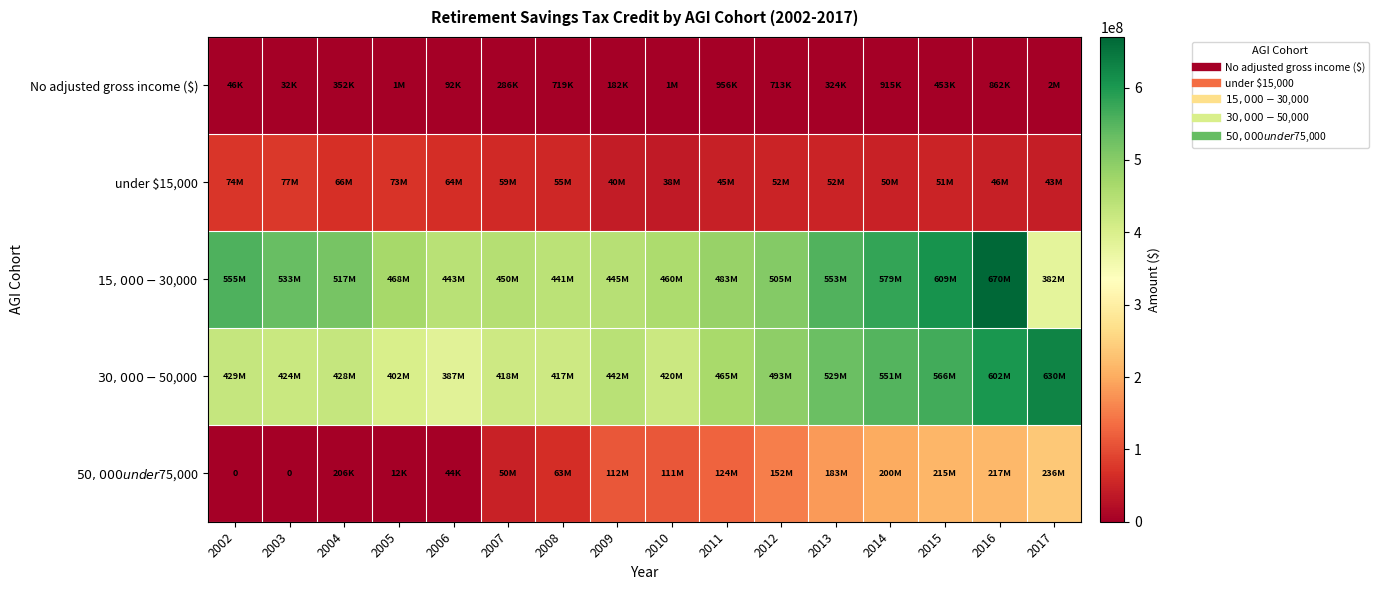

Is it true that $30,000-$50,000 equals 420017000 at 2010?

True